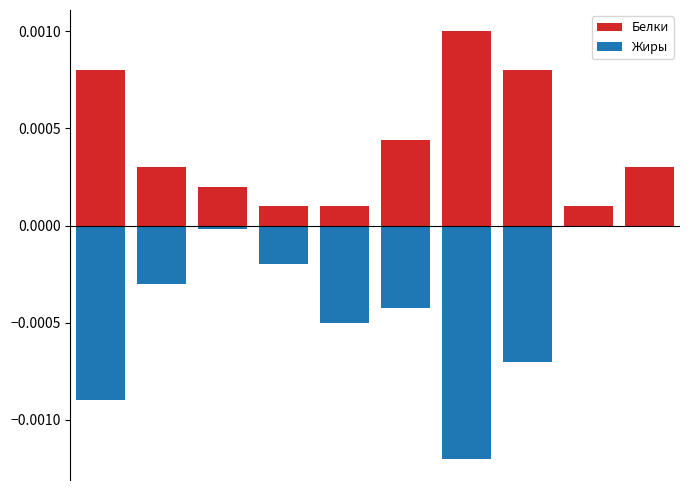

How many values in Жиры are below zero?

8